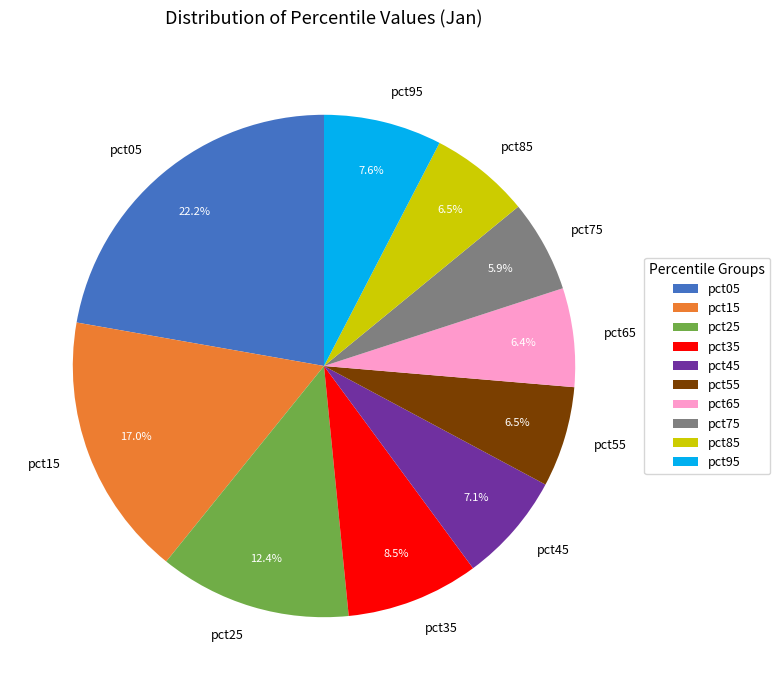

To the nearest percent, what is the combined percentage of pct25 and pct35?

21%